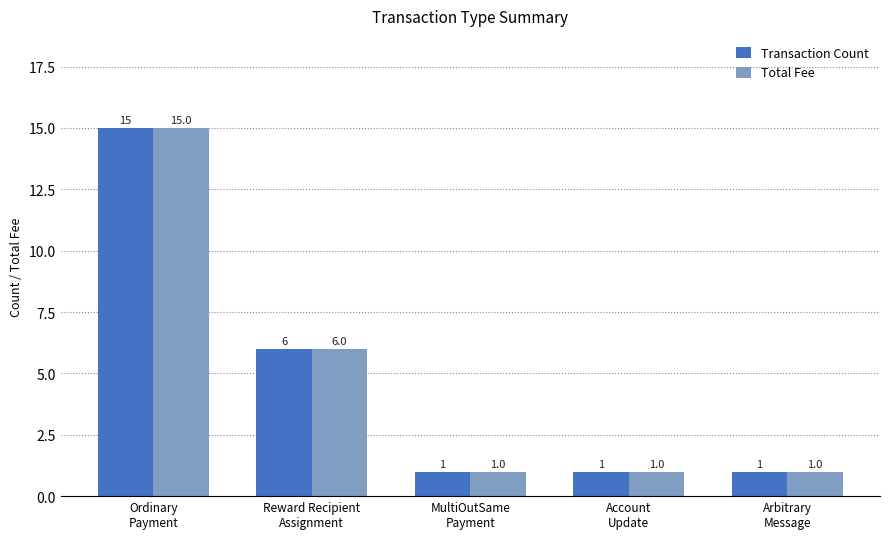

How many distinct data groups are displayed?

2